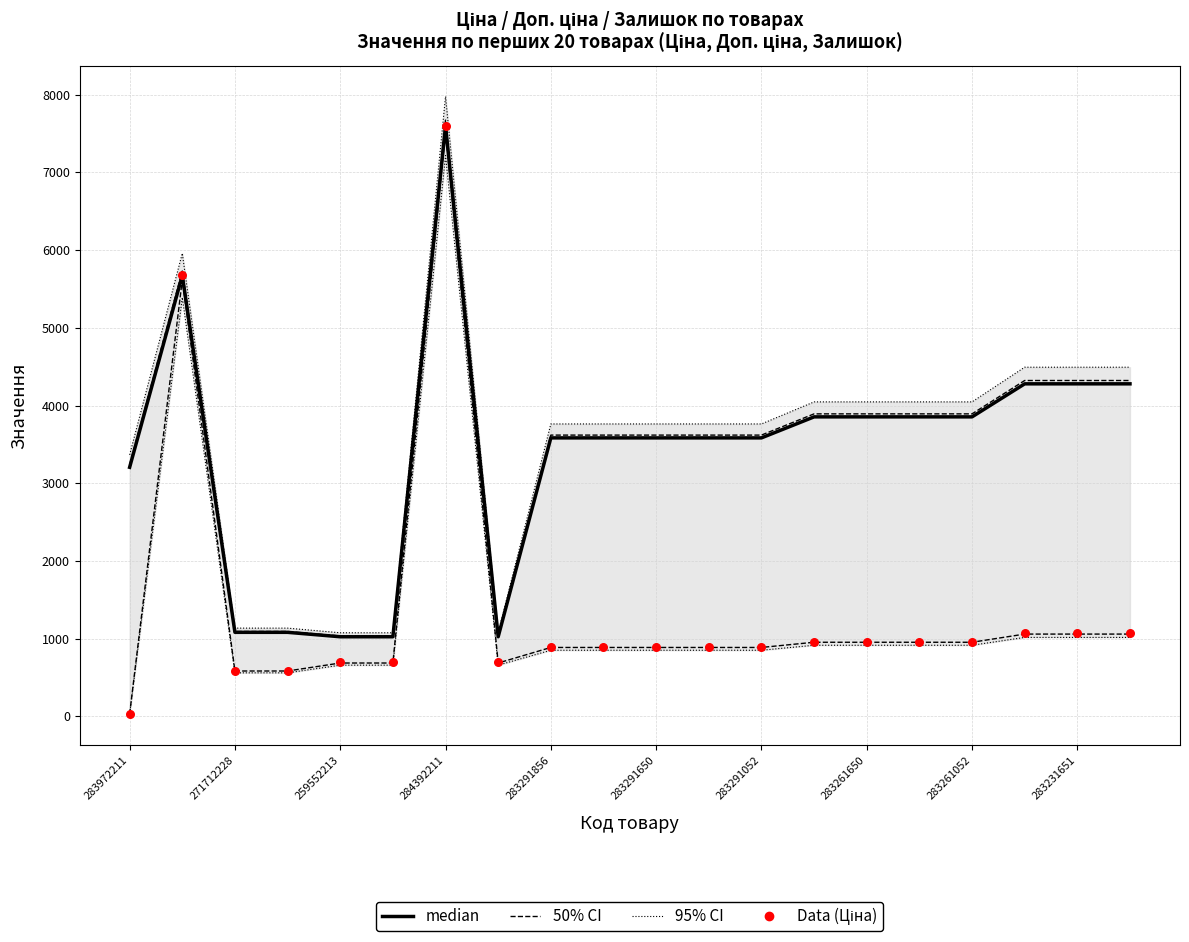

Is the value of Ціна (Data) at 13 greater than the value of 50% CI at 11?

No